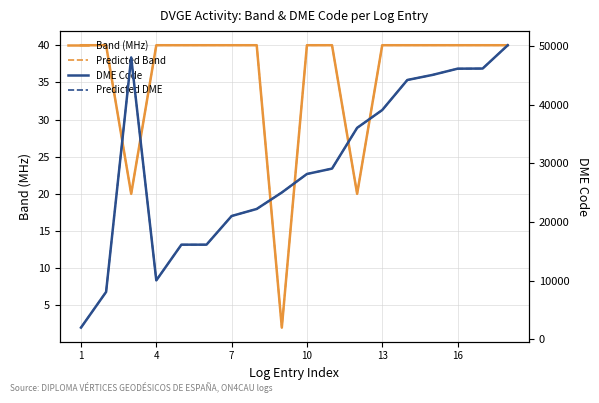

What are all the series names shown in the legend?

Band (MHz), Predicted Band, DME Code, Predicted DME